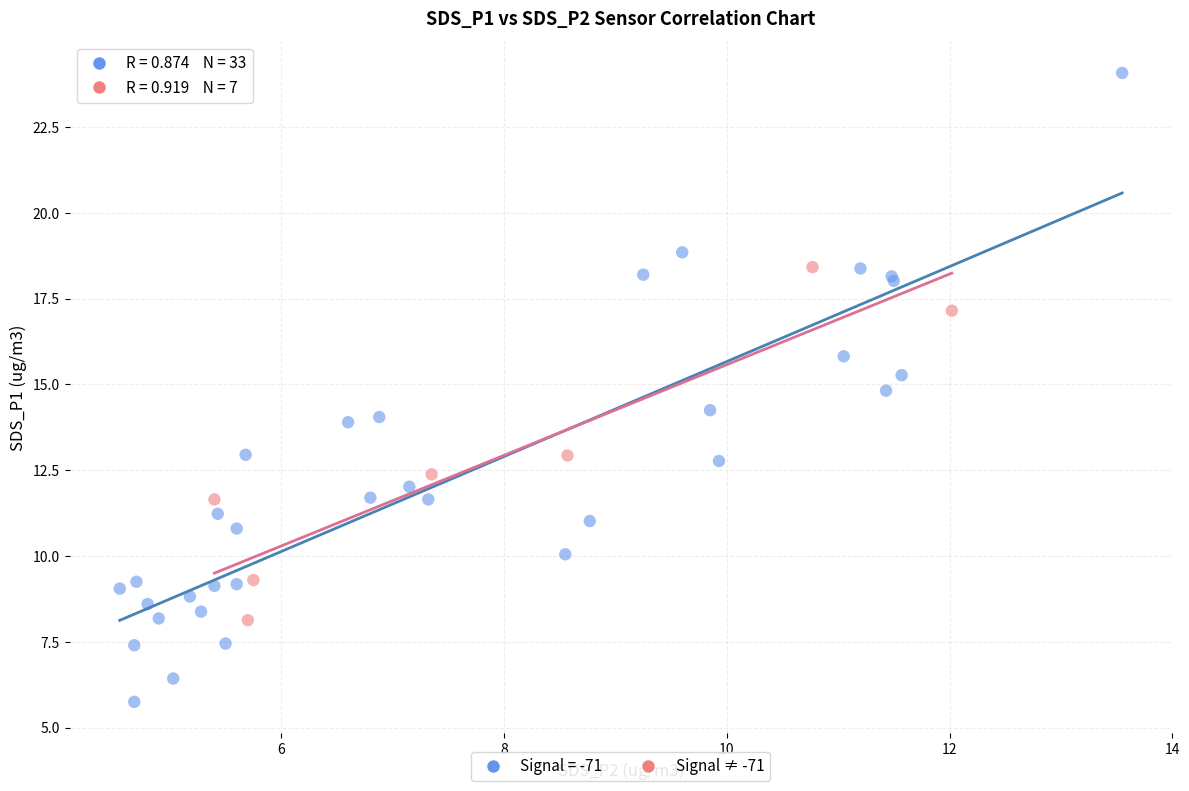

Which series contains the highest Y value?

Signal = -71